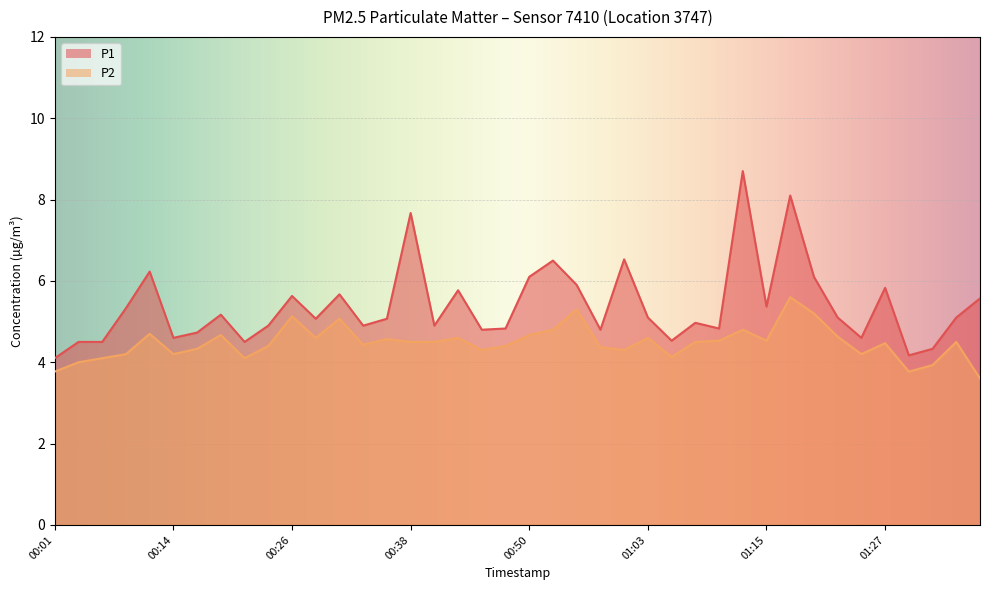

Rank the categories by P2 value from highest to lowest.

01:18, 00:55, 01:20, 00:26, 00:31, 00:53, 01:13, 00:11, 00:19, 00:50, 01:22, 00:28, 00:43, 01:03, 00:36, 01:10, 01:15, 00:38, 00:41, 01:08, 01:35, 01:27, 00:33, 00:24, 00:48, 00:58, 00:16, 00:46, 01:00, 00:09, 00:14, 01:25, 01:05, 00:06, 00:21, 00:04, 01:32, 00:01, 01:30, 01:37